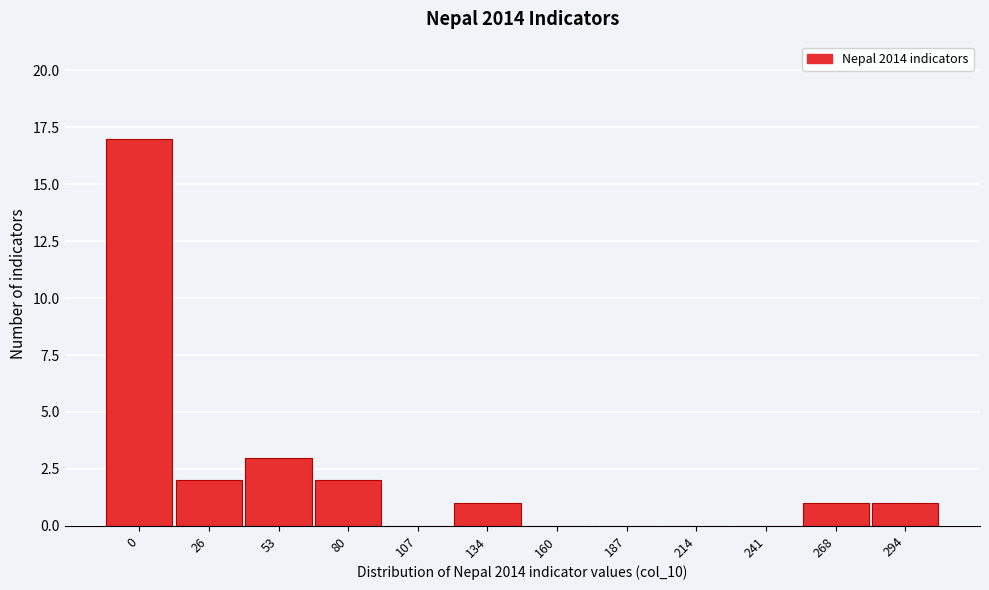

Reading left to right, transcribe all the data shown in this chart.

0=17	26=2	53=3	80=2	107=0	134=1	160=0	187=0	214=0	241=0	268=1	294=1